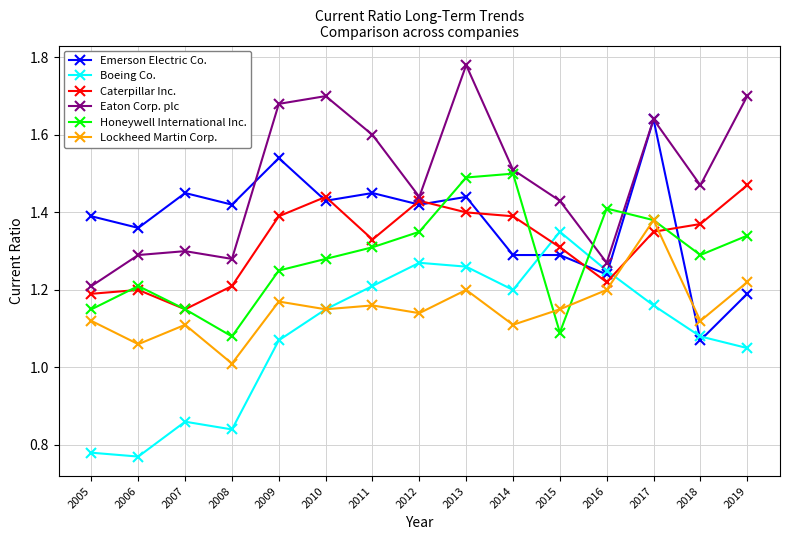

At which category does the chart reach its minimum across all series?

2006